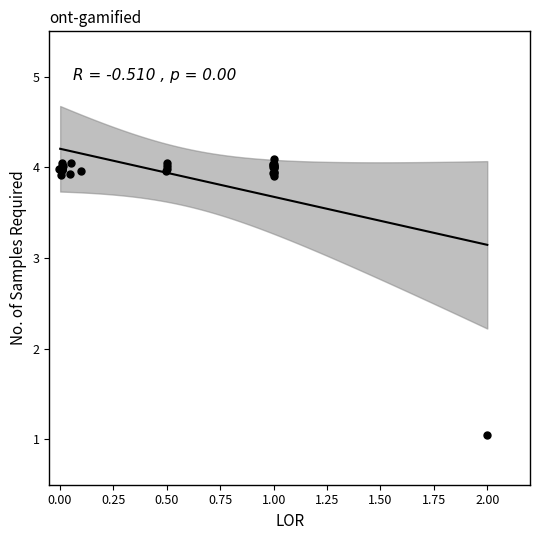

What Y value in the scatter plot is closest to 2?

1.1